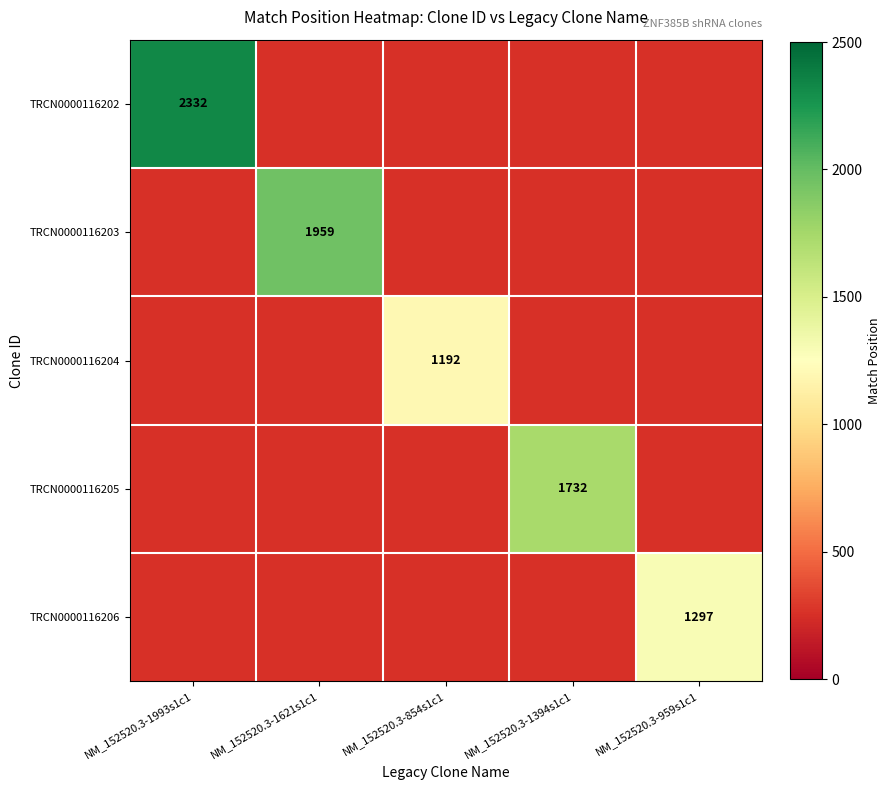

True or false: TRCN0000116204 has a value of 440 at NM_152520.3-854s1c1.

False